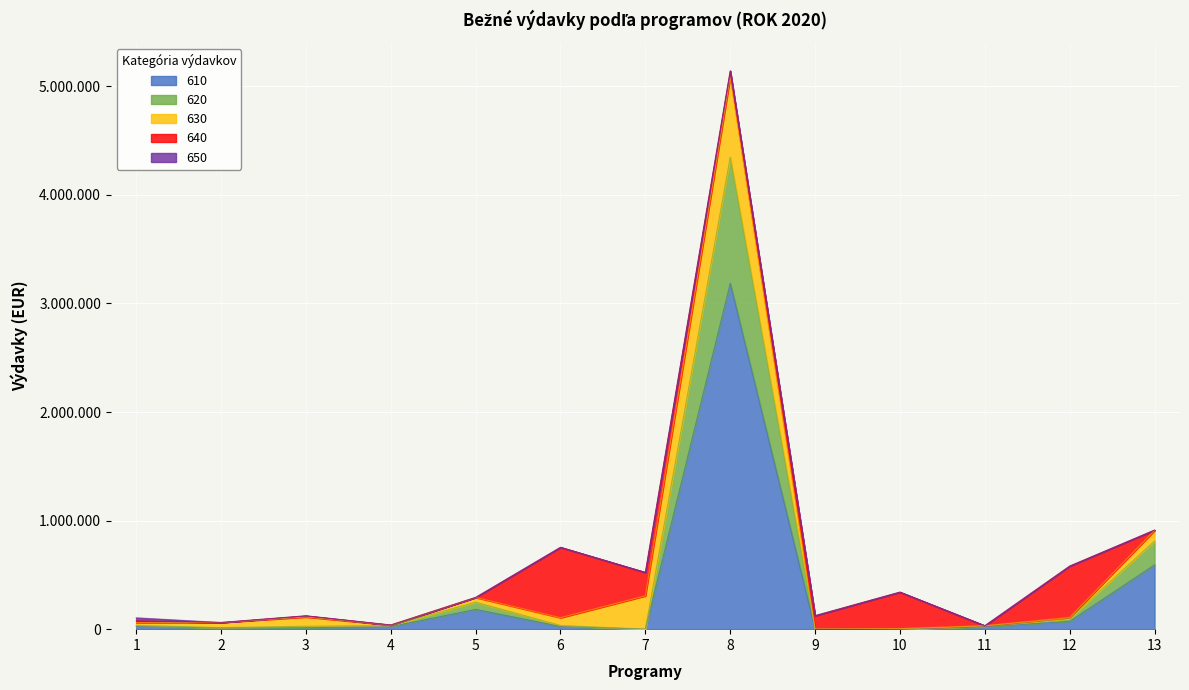

The value of 640 at 9 is 123800. True or false?

True